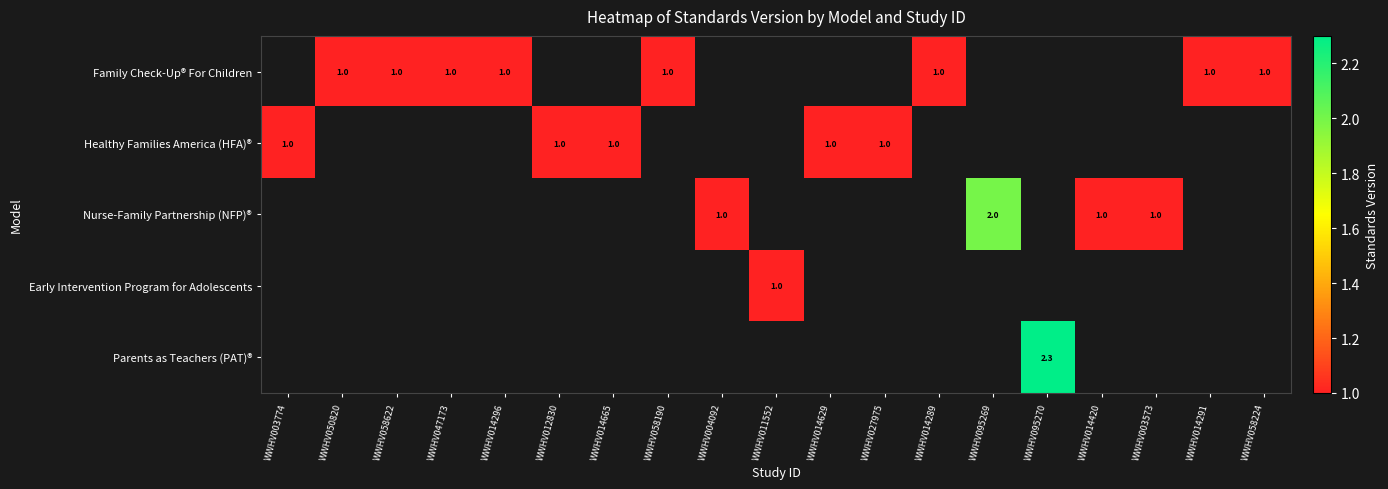

The Nurse-Family Partnership (NFP)® series shows 0.3 at WWHV014420. True or false?

False